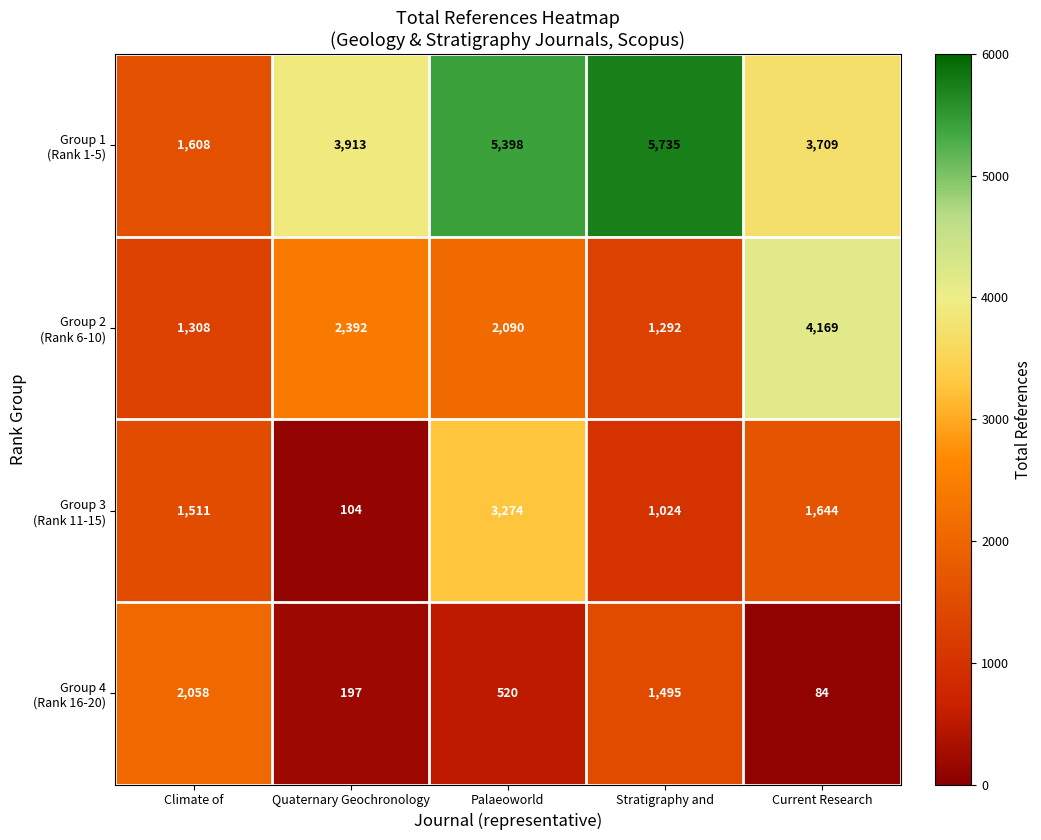

How many series are shown in this chart?

4